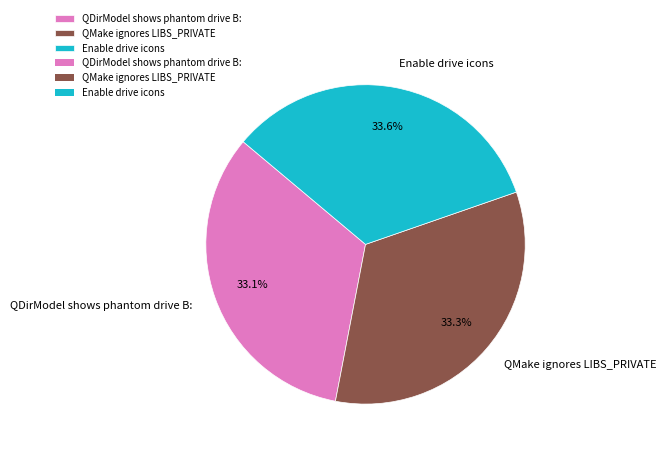

What portion of the pie excludes QMake ignores LIBS_PRIVATE?

66.7%